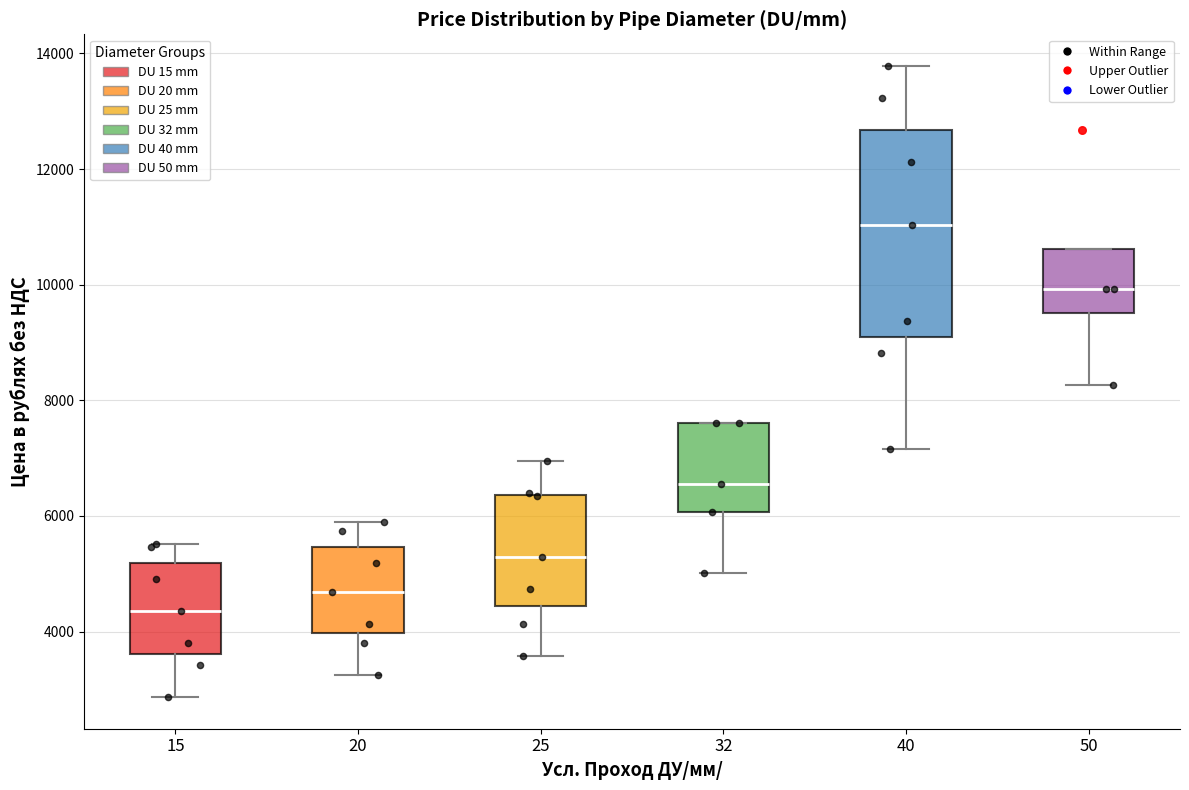

Reading left to right, read every box against the y-axis: the position of its median line, the range the box covers, and the ends of its whiskers. The values are not printed on the chart, so give them approximately, as read against the axis.

15: median 4400, box 3600 to 5200, whiskers 2800 to 5600
20: median 4600, box 4000 to 5400, whiskers 3200 to 5800
25: median 5200, box 4400 to 6400, whiskers 3600 to 7000
32: median 6600, box 6000 to 7600, whiskers 5000 to 7600
40: median 11000, box 9000 to 12600, whiskers 7200 to 13800
50: median 10000, box 9600 to 10600, whiskers 8200 to 10600